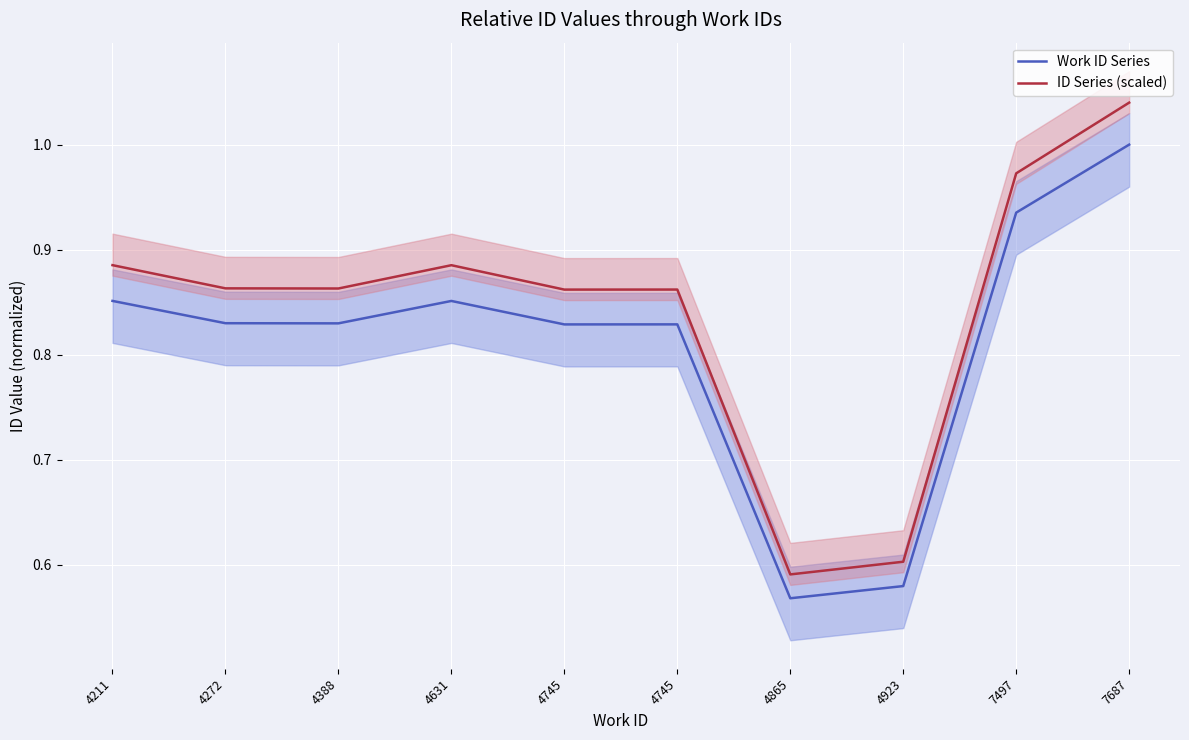

True or false: Work ID Series and ID Series (scaled) intersect in this chart.

False